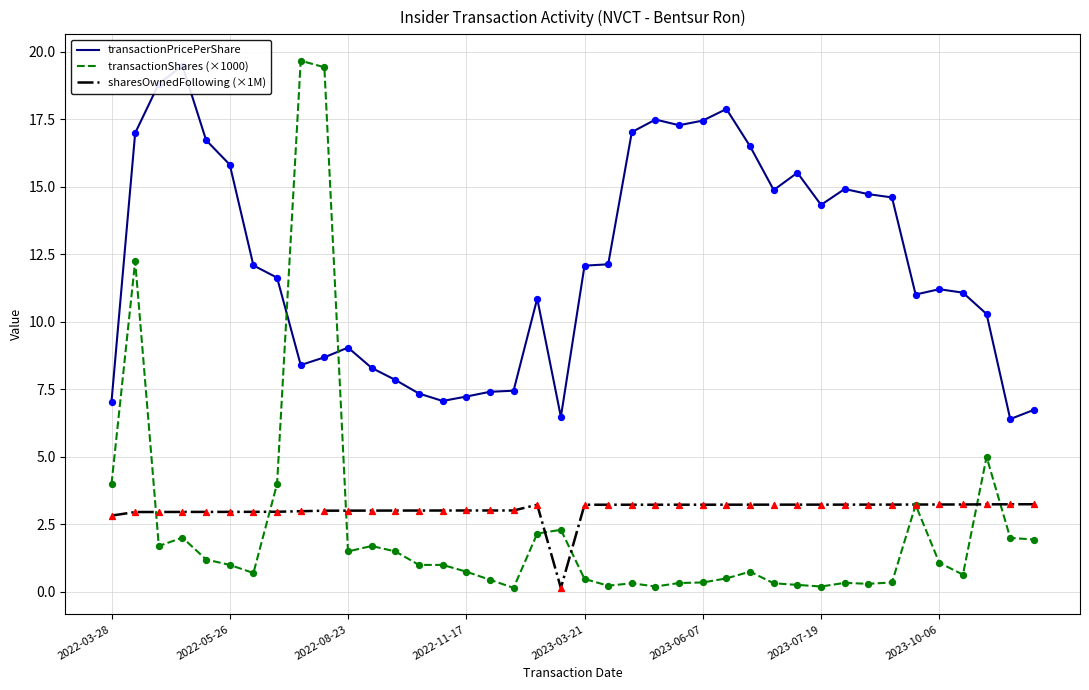

What is the total value across all series at 27?

20.5